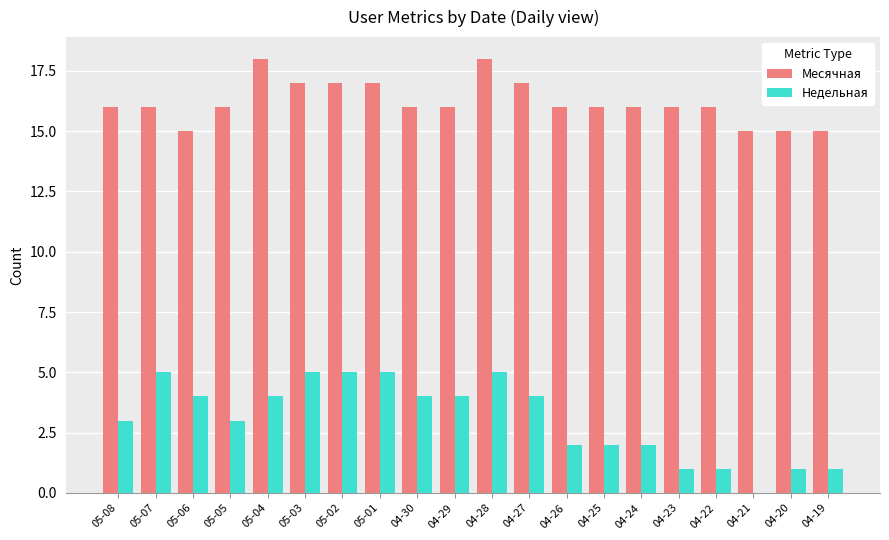

What is the sum of the Недельная values at 04-19 and 05-05?

4